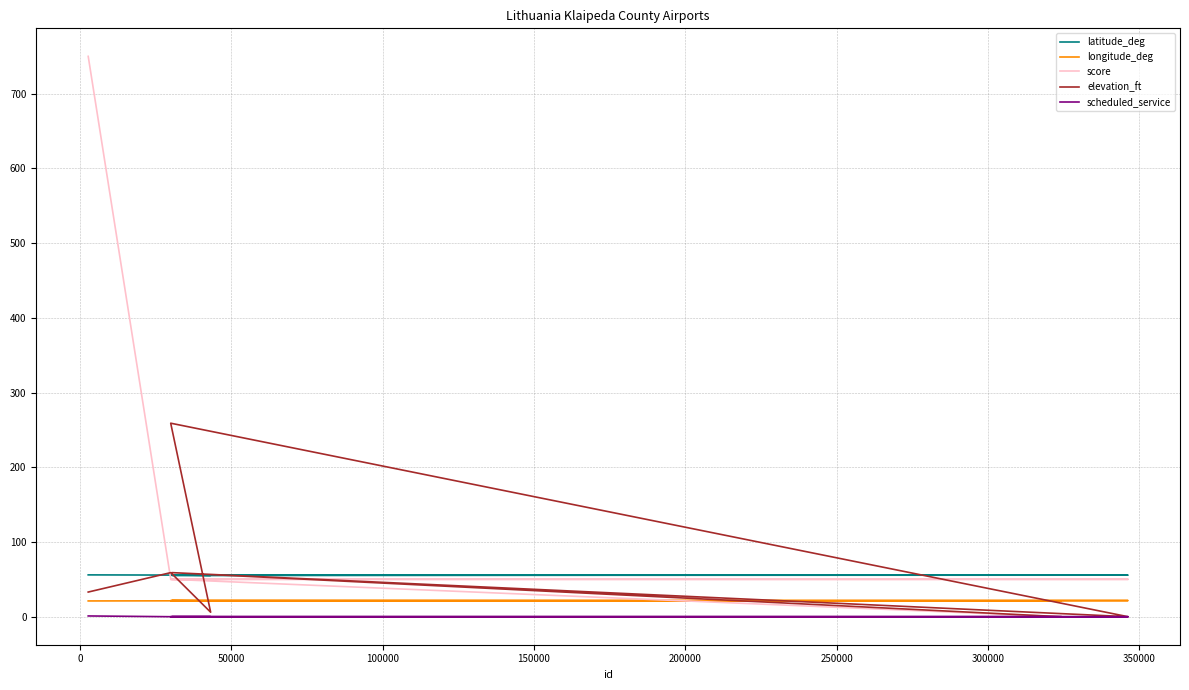

Is the value of latitude_deg at 0 greater than the value of elevation_ft at 50000?

Yes